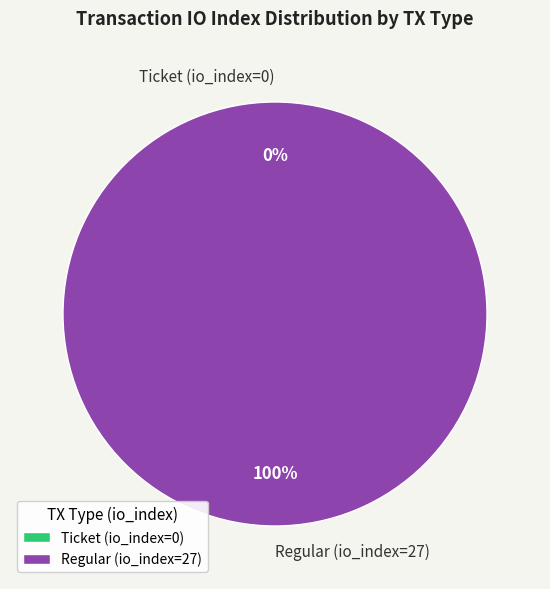

Does Ticket (io_index=0) represent more than half of the total?

No